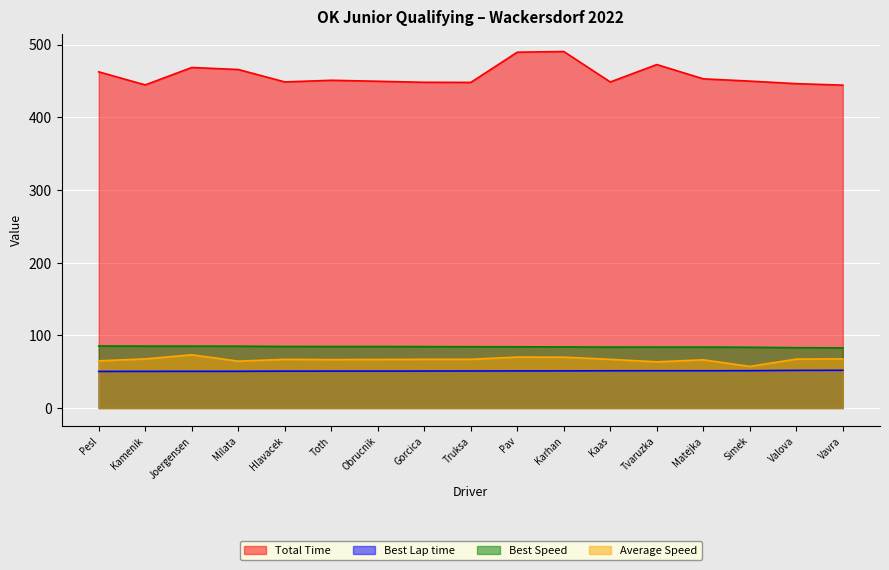

Which series has the largest total across all categories?

Total Time